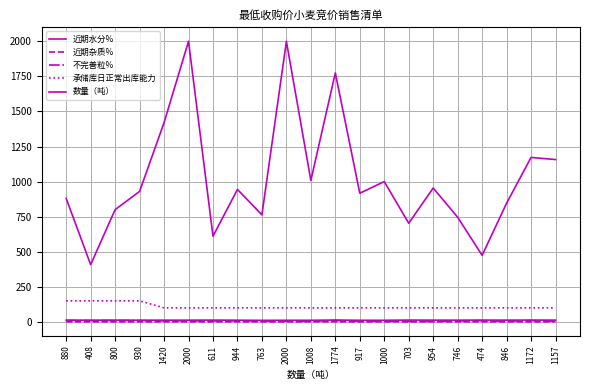

Does the chart have visible grid lines?

Yes